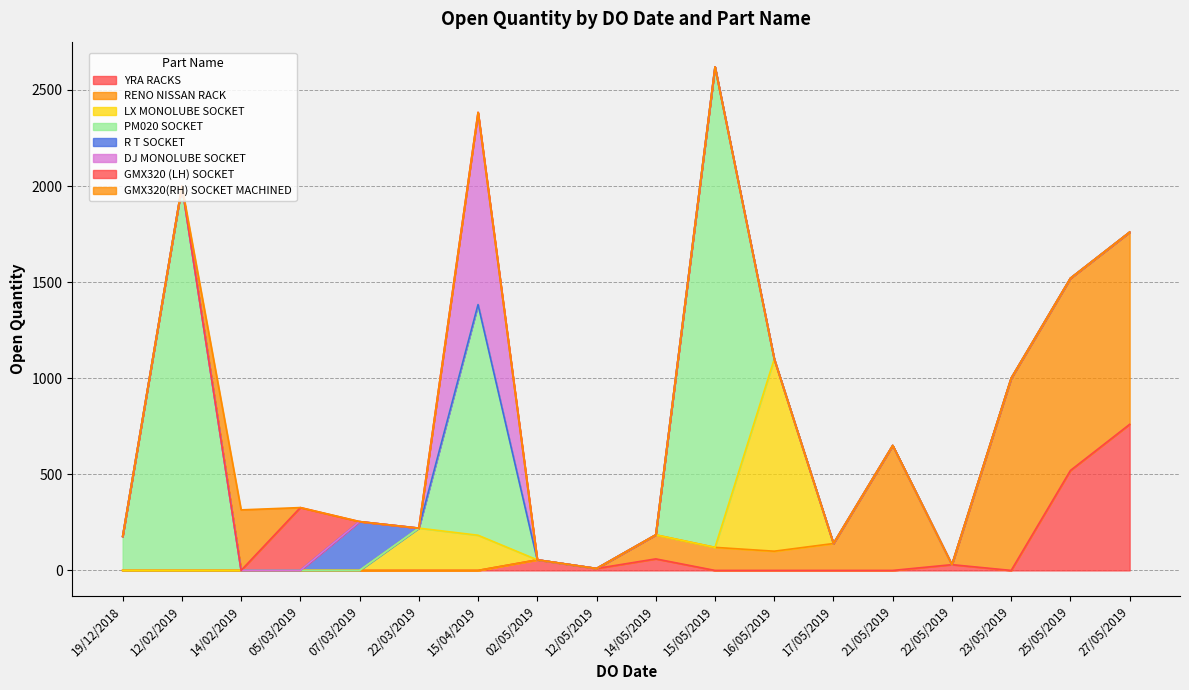

Is it true that the value at 14/05/2019 is 42?

False